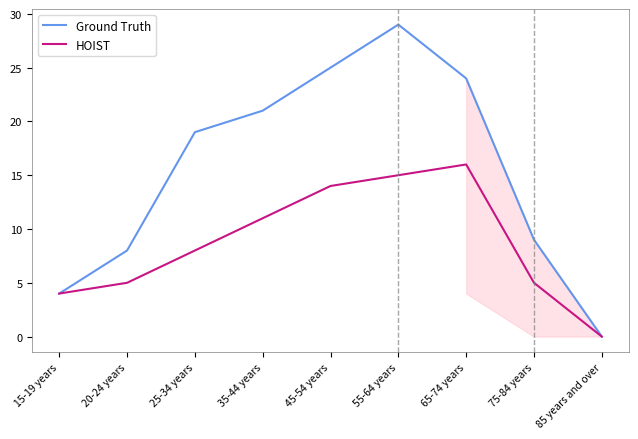

List the series in order of their overall mean, lowest first.

HOIST, Ground Truth